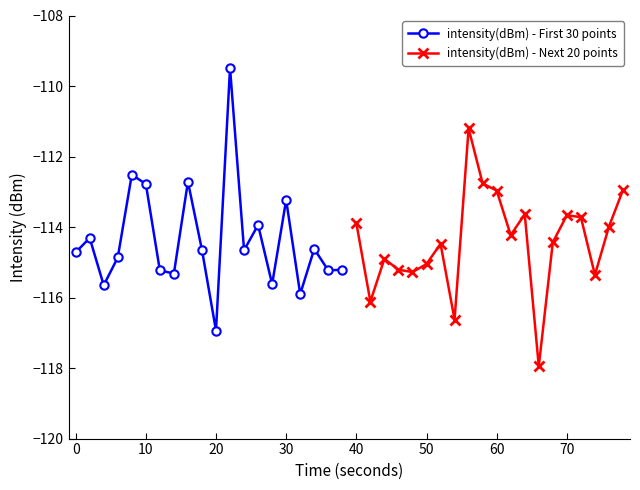

True or false: intensity(dBm) - Next 20 points has a value of -55.2 at 60.

False